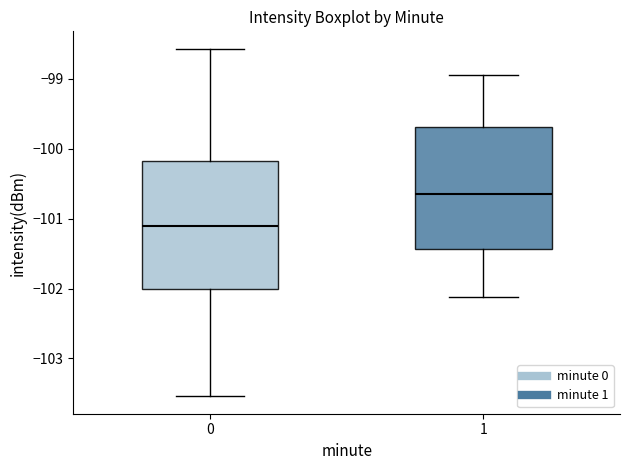

Reading left to right, transcribe this box plot: for each box, give where its median line is, the range the box spans, and where its two whiskers end, as read against the y-axis. The values are not printed on the chart, so give them approximately, as read against the axis.

0: median -101.1, box -102.0 to -100.2, whiskers -103.5 to -98.6
1: median -100.6, box -101.4 to -99.7, whiskers -102.1 to -98.9